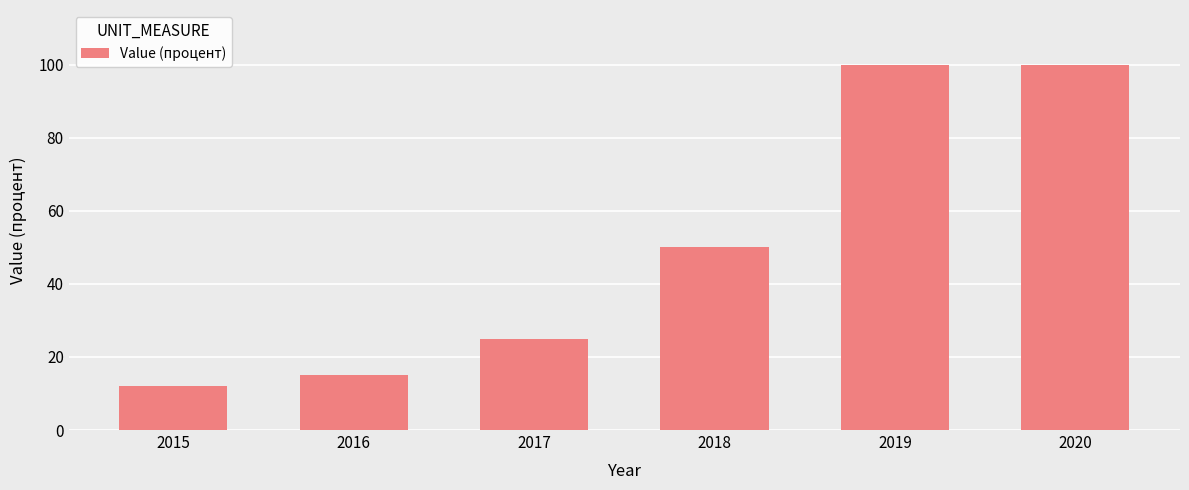

Approximately how many times larger is the value at 2020 compared to 2017?

4.0